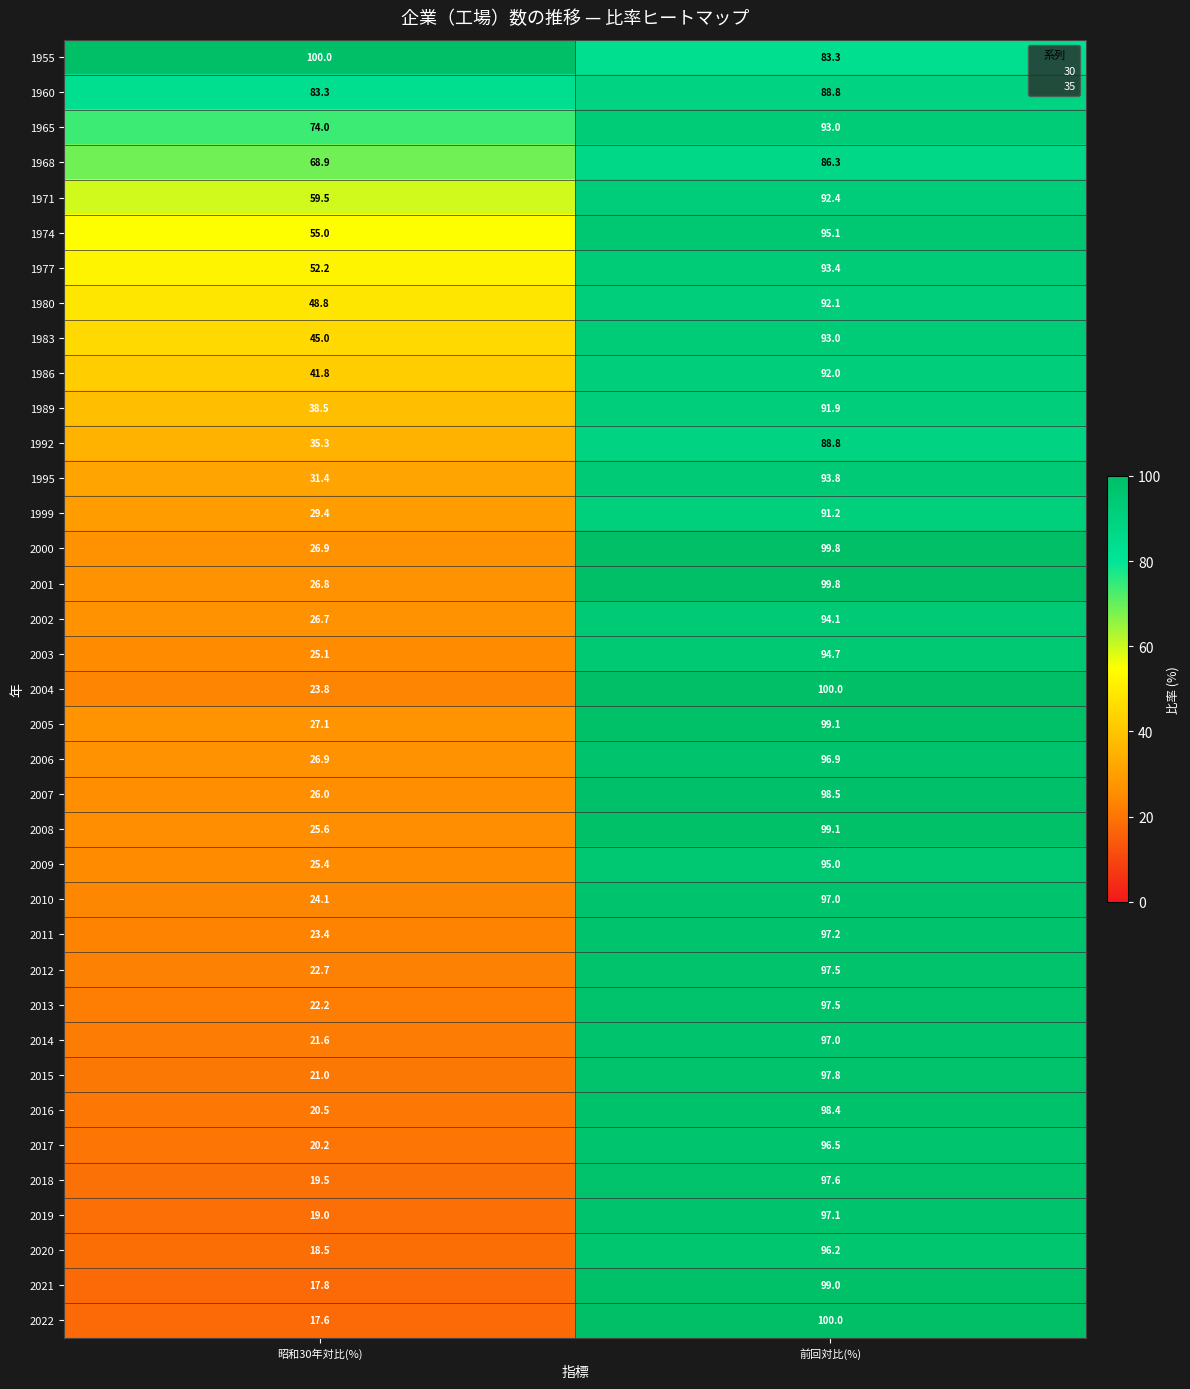

Which series has the largest range (max minus min)?

2022